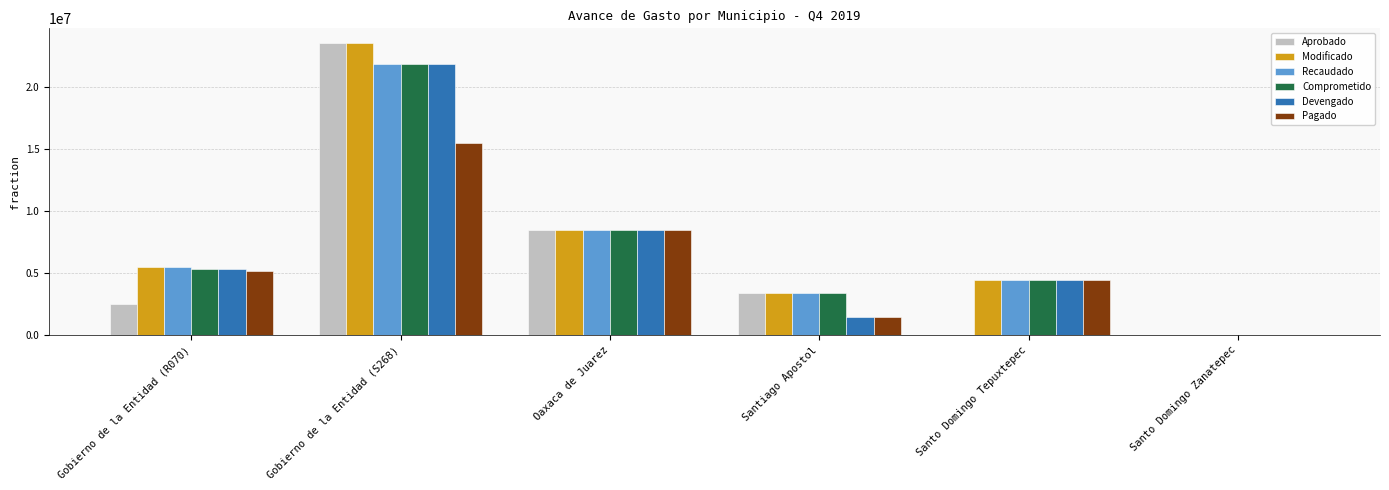

What is the spread (max minus min) of values at Santiago Apostol?

1911869.6